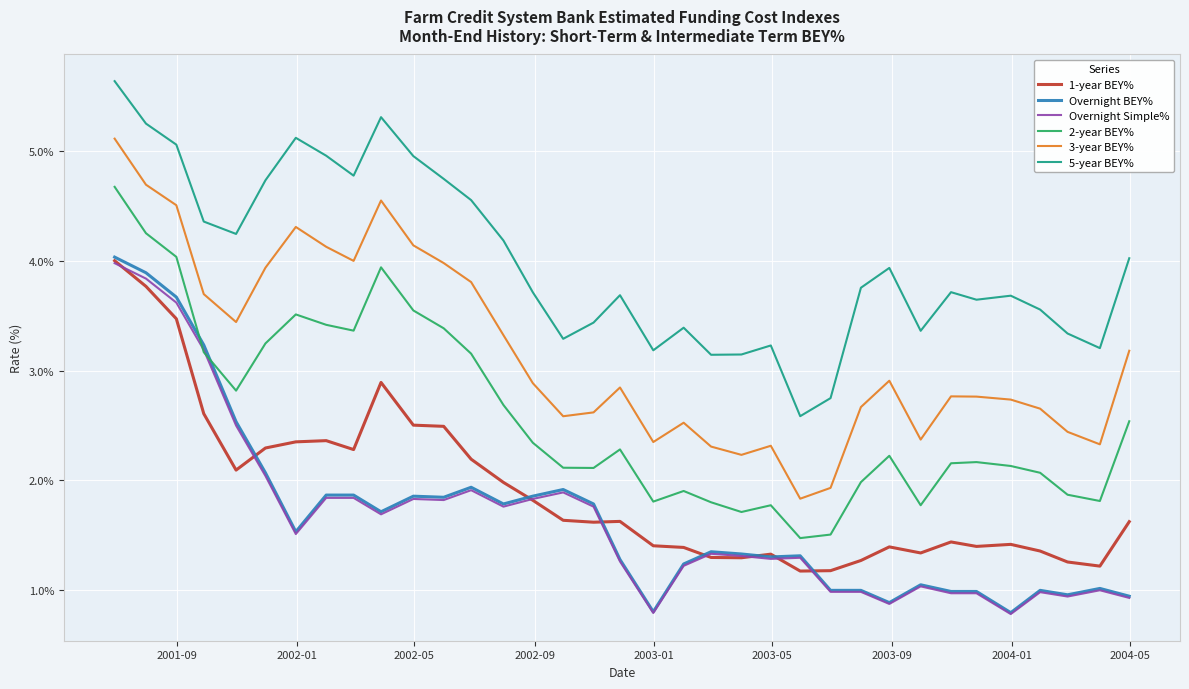

What are all the series names shown in the legend?

1-year BEY%, Overnight BEY%, Overnight Simple%, 2-year BEY%, 3-year BEY%, 5-year BEY%